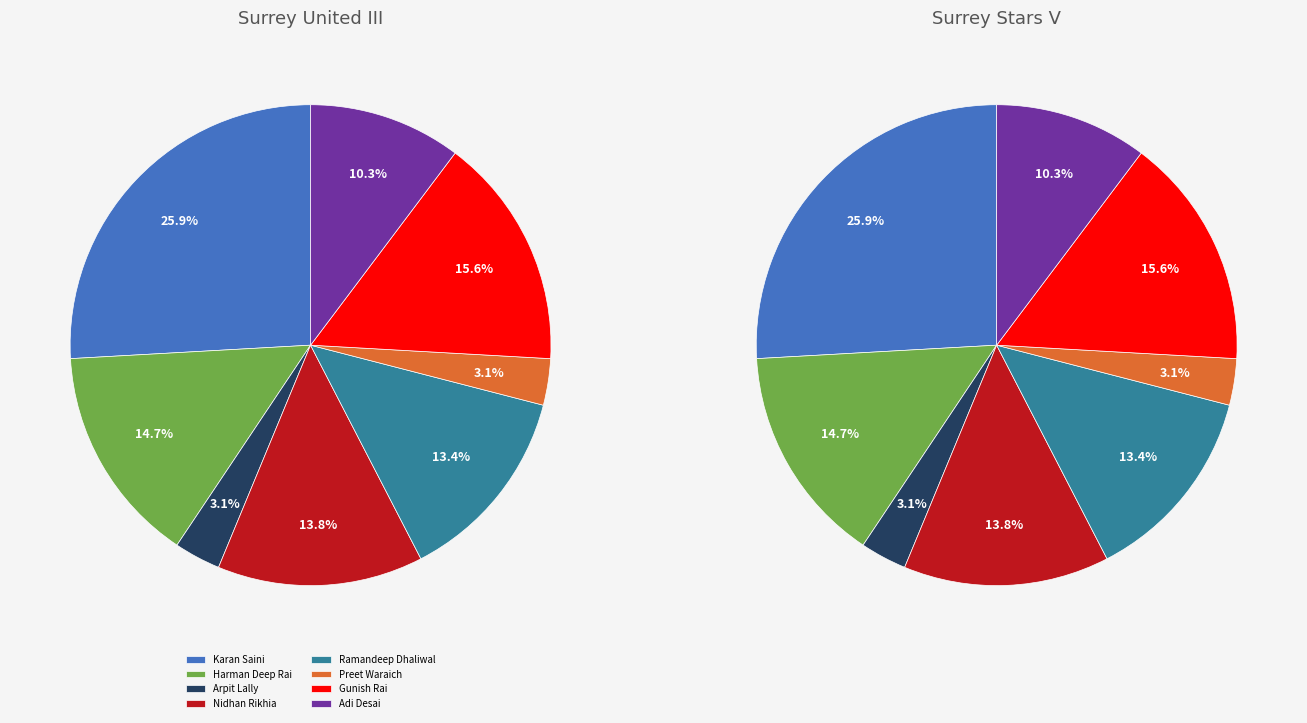

Is there a majority slice in this chart?

No